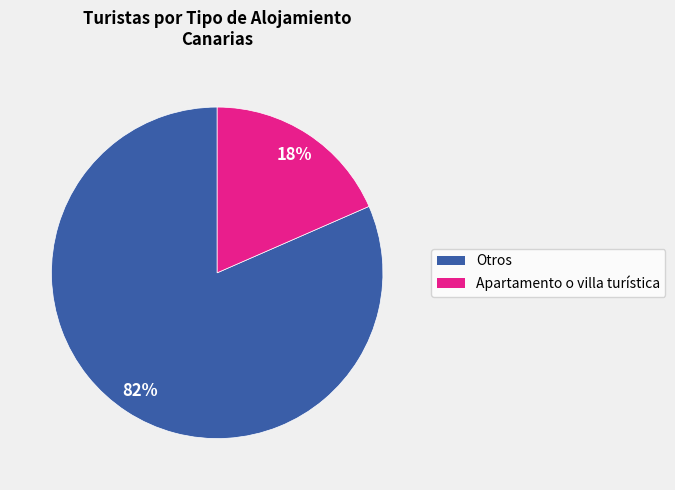

Does any single category account for the majority?

Yes